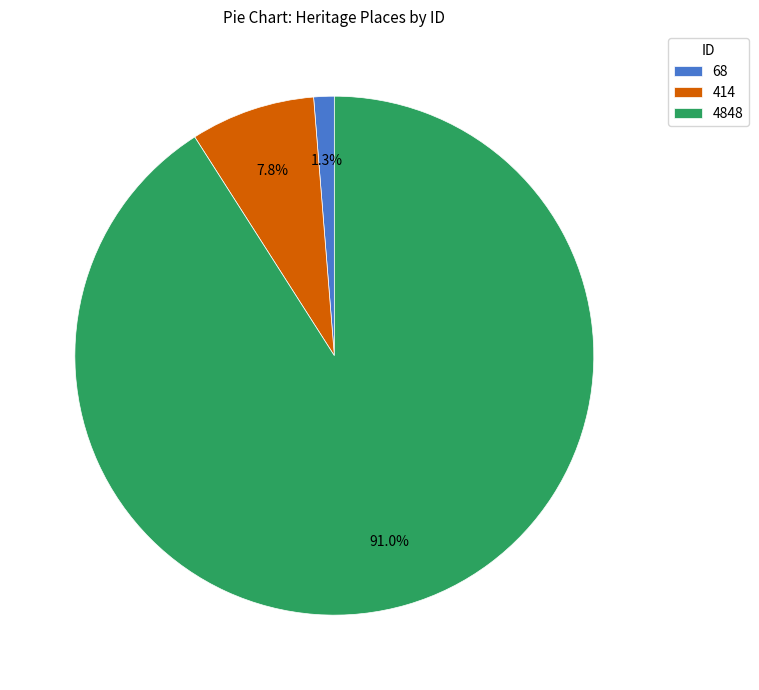

Between 414 and 4848, which is larger?

4848